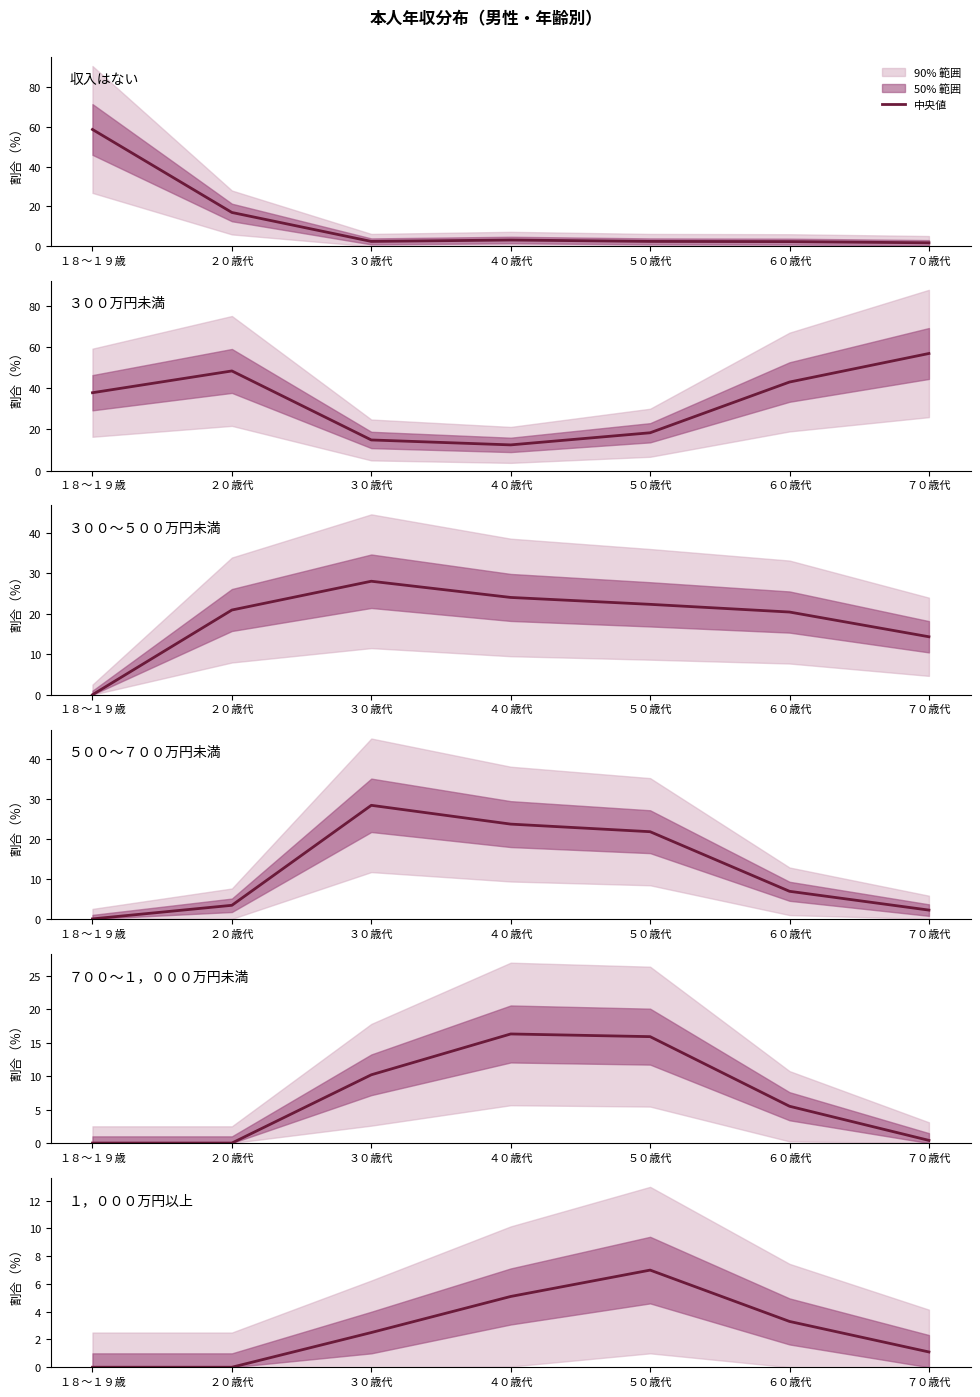

True or false: ７００～１，０００万円未満 has a value of 8.8 at ６０歳代.

False